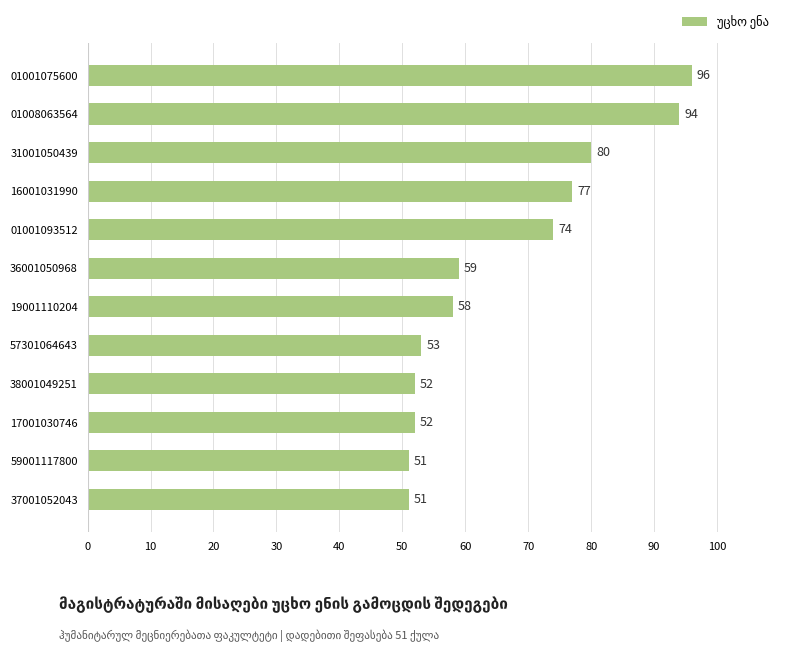

Approximately how many times larger is the value at 31001050439 compared to 19001110204?

1.4